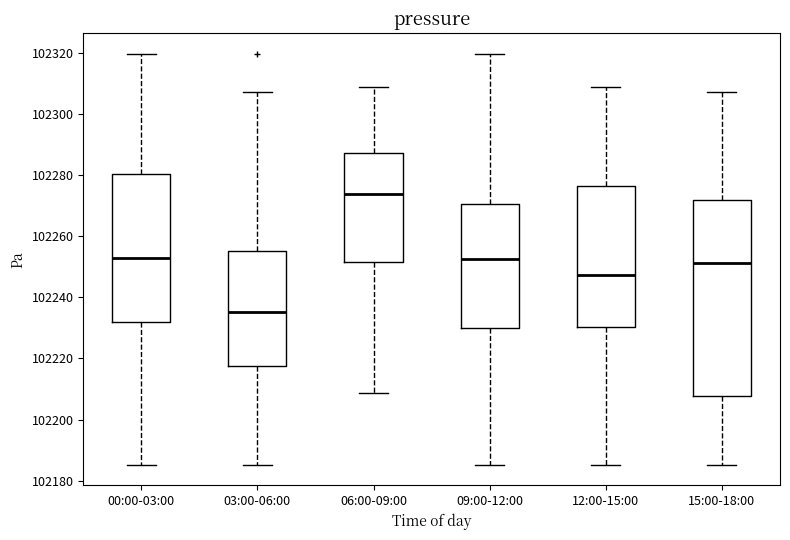

Where does the median line of the box for 03:00-06:00 sit on the y-axis? The values are not printed on the chart, so give them approximately, as read against the axis.

102236